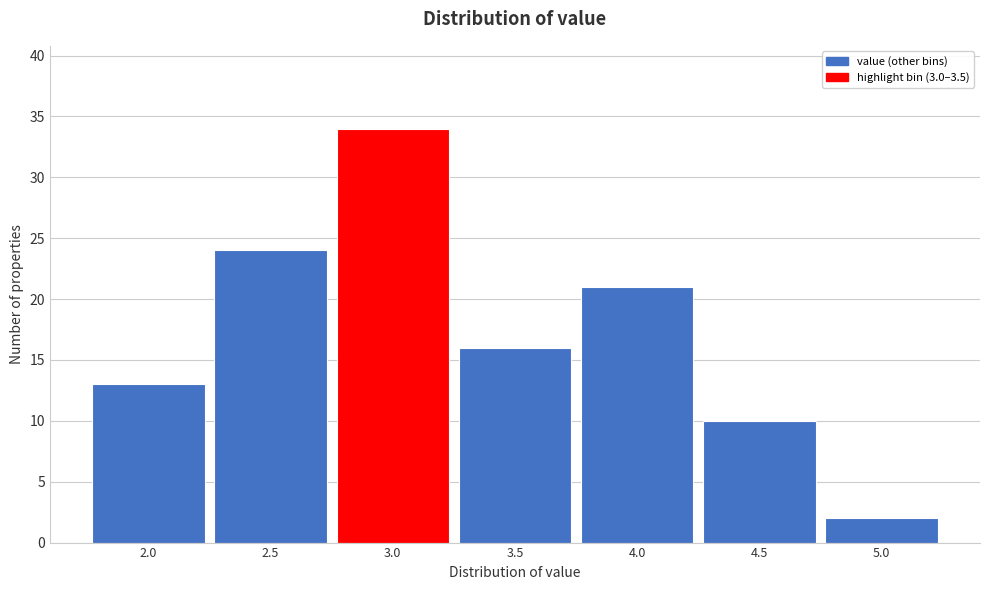

Reading right to left, extract all data points from this chart.

2	10	21	16	34	24	13